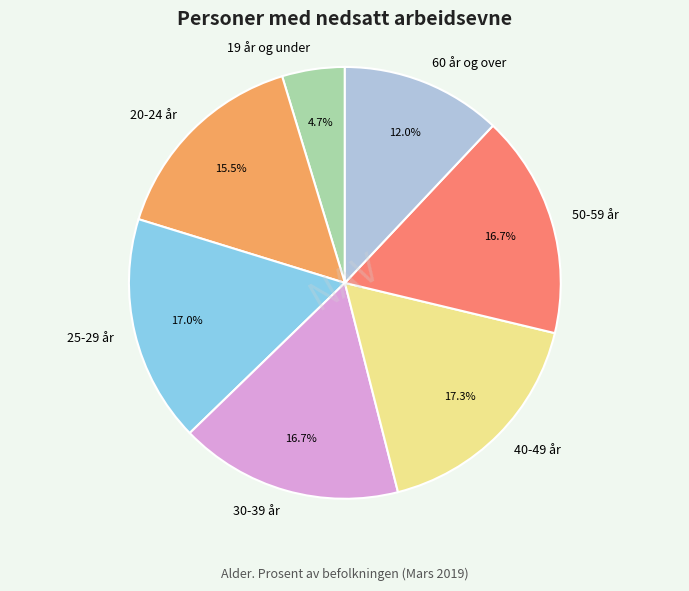

The 25-29 år slice represents 4% of the pie. True or false?

False